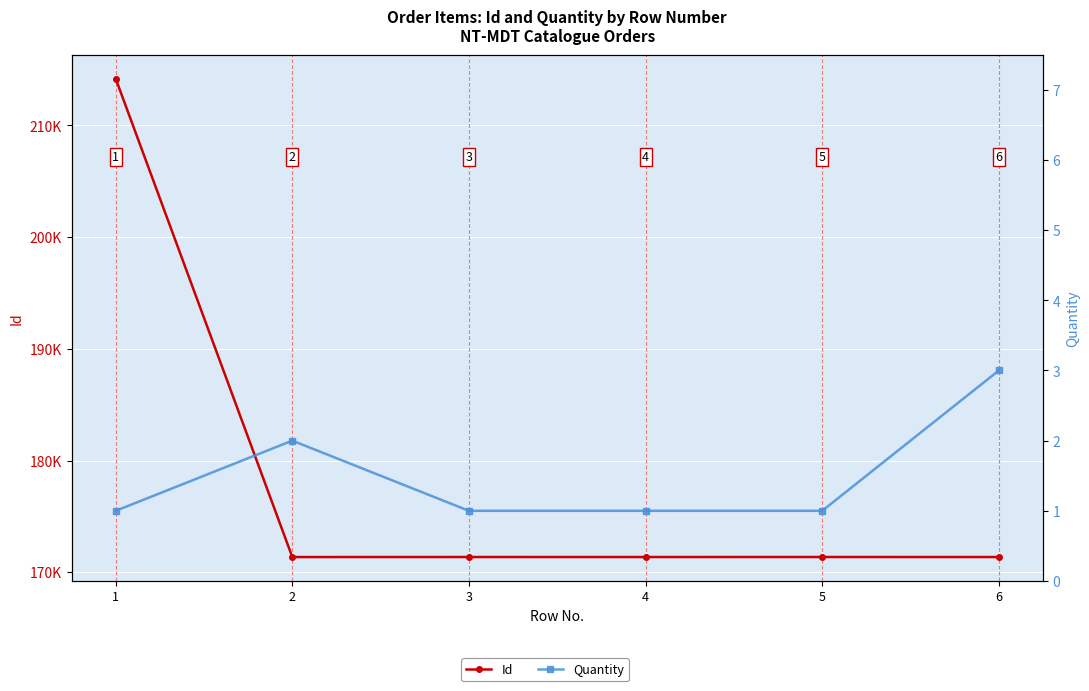

What is the value of the Quantity point at the 6th from the left?

3